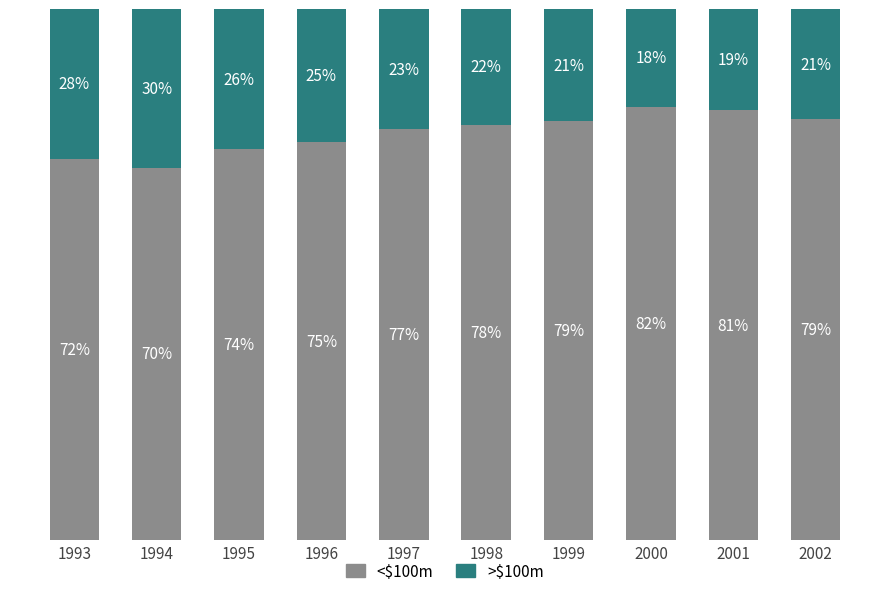

The Offentliga myndigheter series shows 19.1 at 2001. True or false?

True